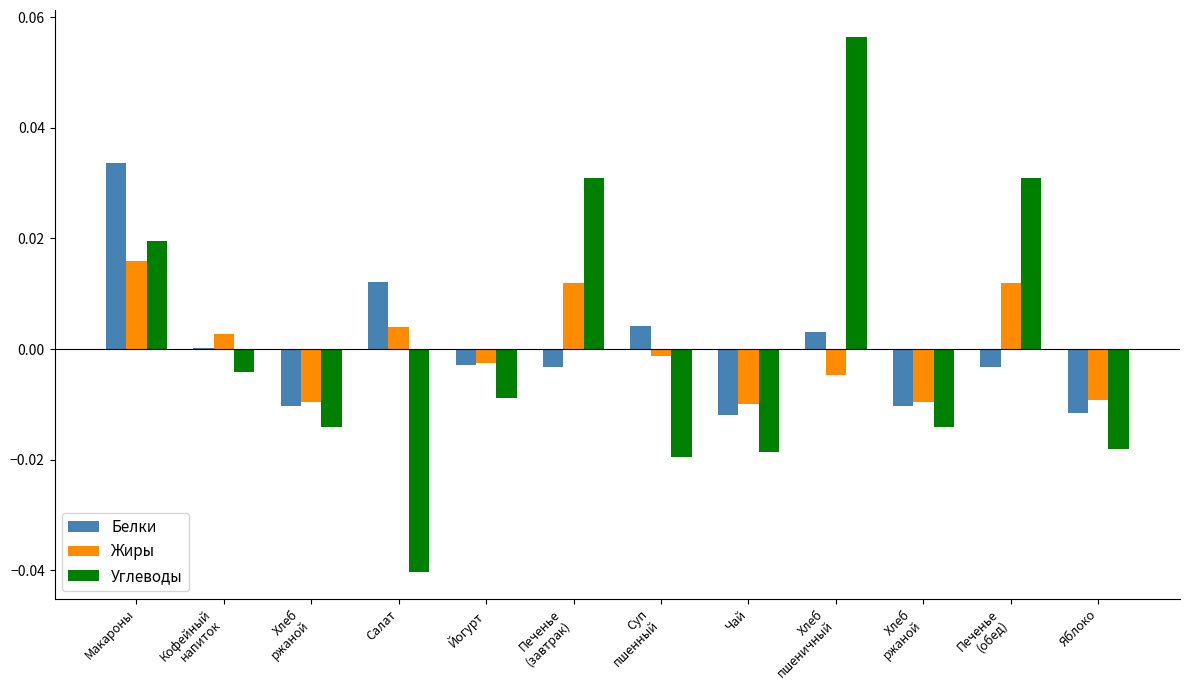

How many groups of bars are there?

12